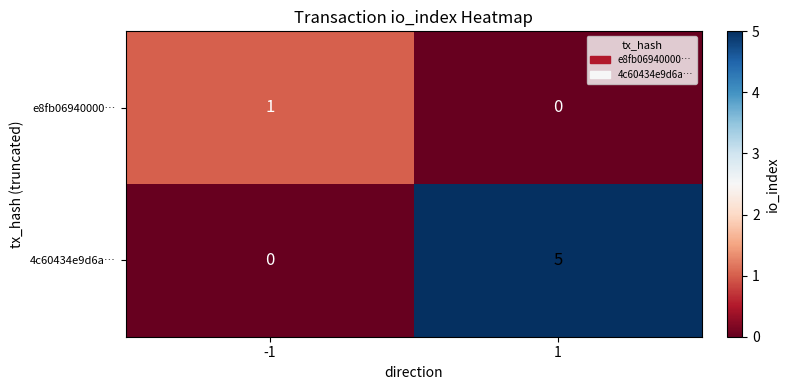

The e8fb06940000… series shows 2 at -1. True or false?

False